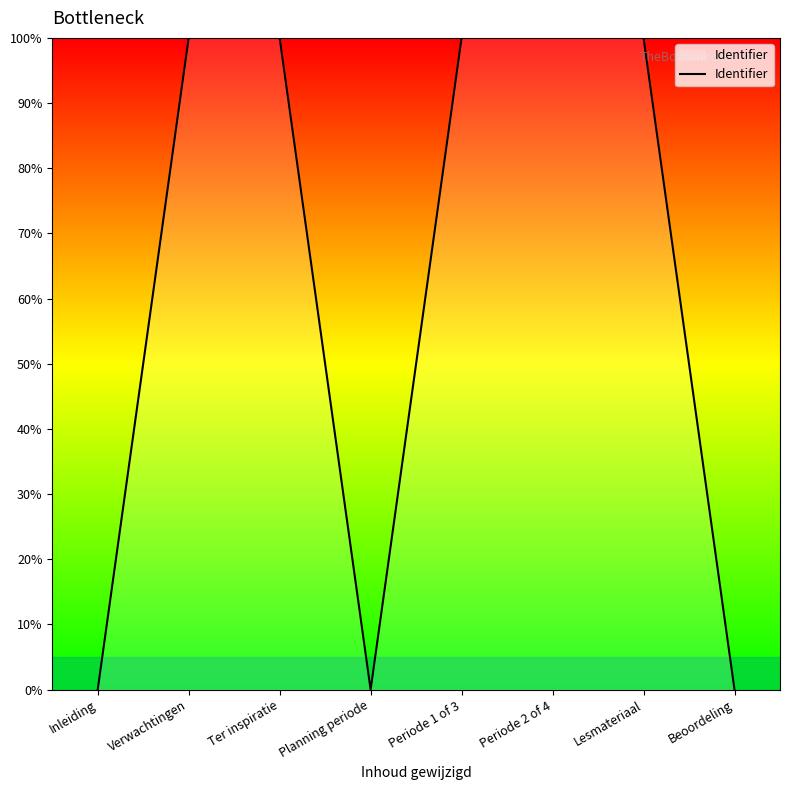

True or false: the data has more than 1 interior local peaks.

True